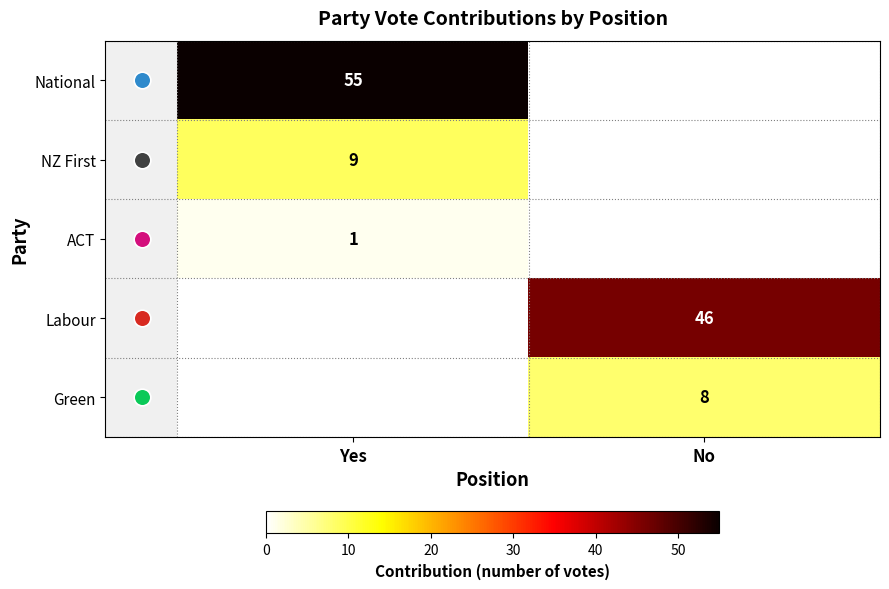

What is the greatest value displayed?

55